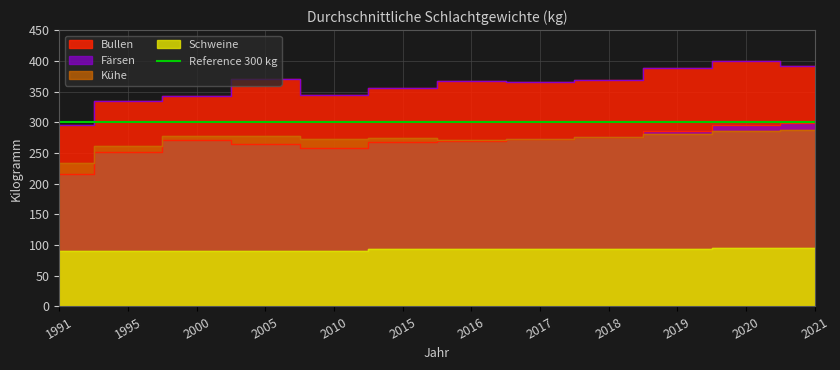

How many interior local valleys does the Bullen series have?

2